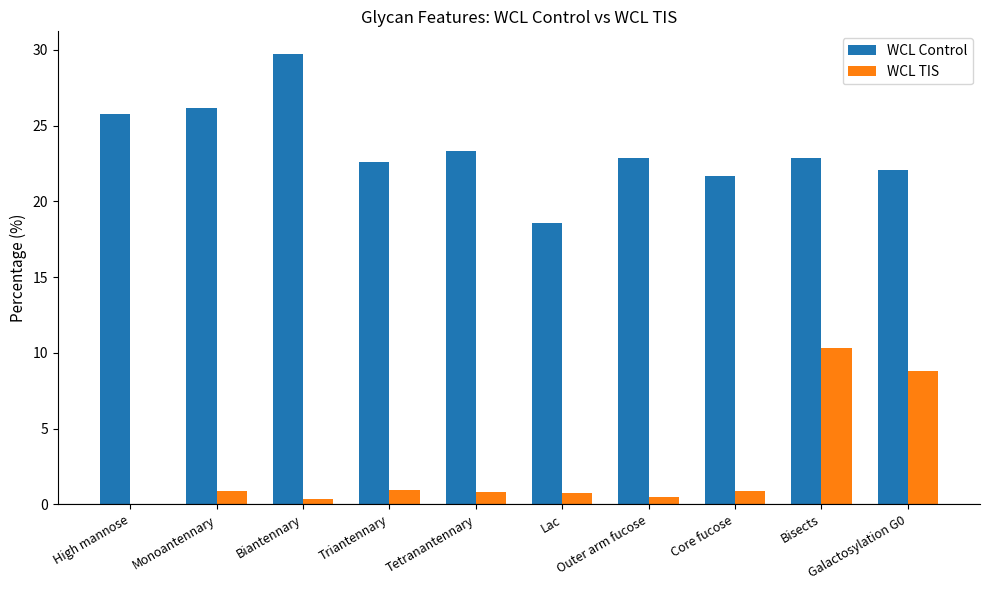

What are all the series names shown in the legend?

WCL Control, WCL TIS